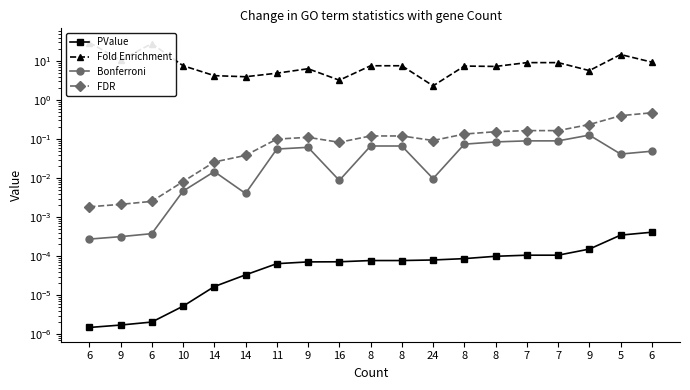

What value does the Fold Enrichment series have at 6?

9.4